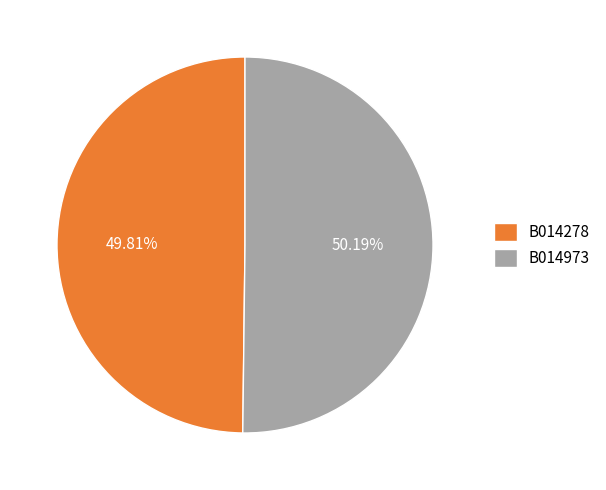

Approximately how many times larger is the value at B014973 compared to B014278?

1.0